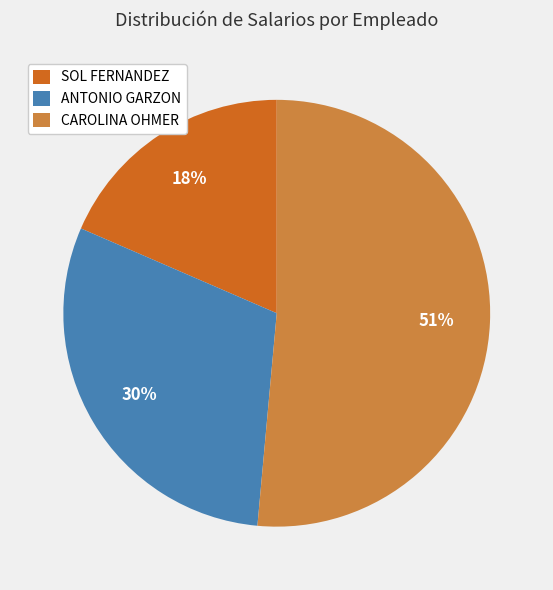

To the nearest percent, what is the average slice percentage?

33%